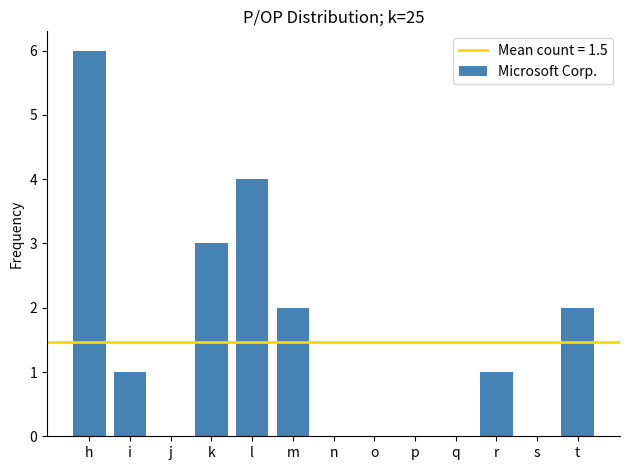

Reading right to left, what are all the values shown in this chart?

t=2	s=0	r=1	q=0	p=0	o=0	n=0	m=2	l=4	k=3	j=0	i=1	h=6